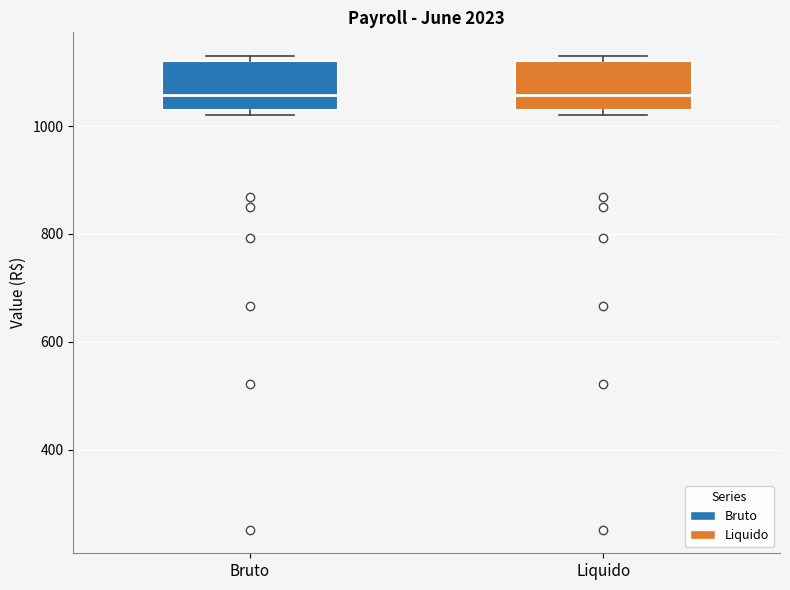

Reading left to right, transcribe this box plot: for each box, give where its median line is, the range the box spans, and where its two whiskers end, as read against the y-axis. The values are not printed on the chart, so give them approximately, as read against the axis.

Bruto: median 1060, box 1040 to 1120, whiskers 1020 to 1140
Liquido: median 1060, box 1040 to 1120, whiskers 1020 to 1140